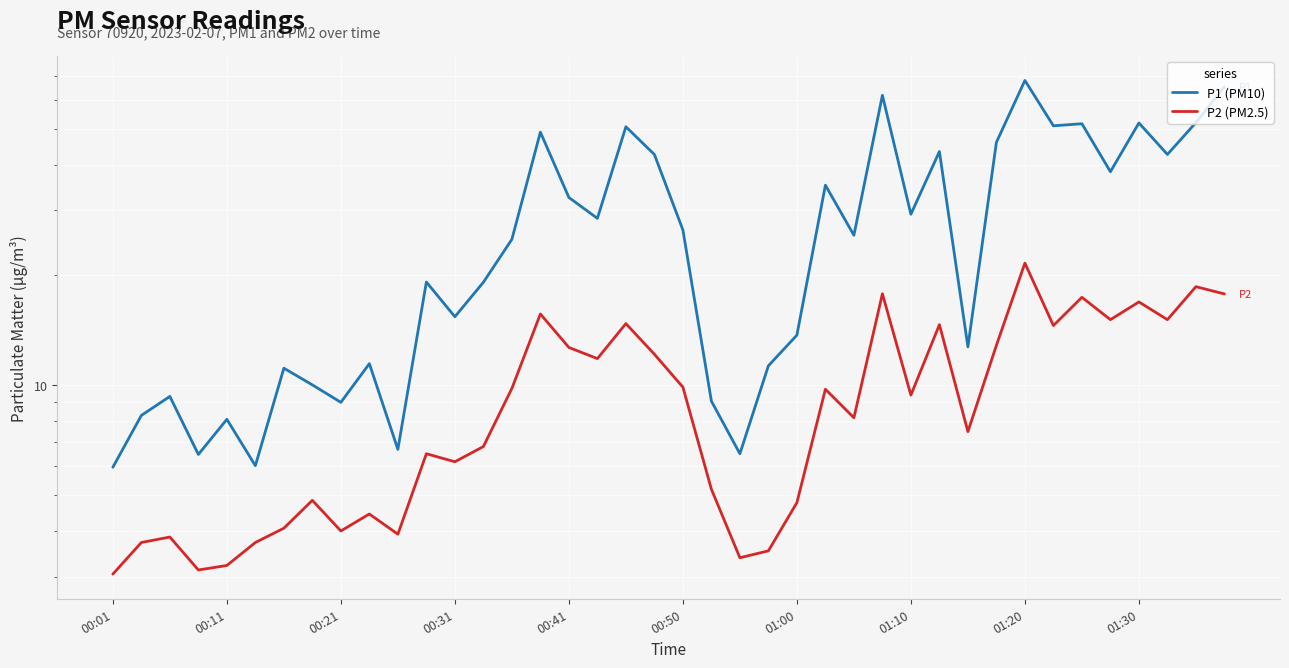

Between 24 and 37, which series saw the biggest shift?

P1 (PM10)